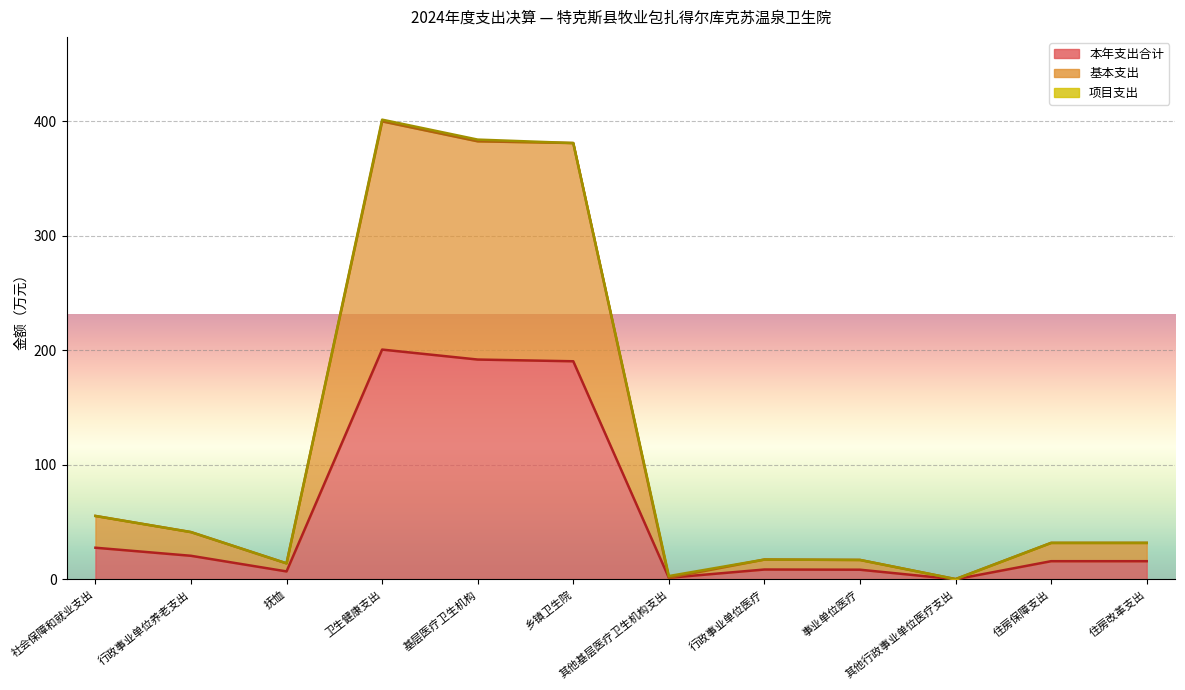

Which series has the widest spread of values?

基本支出